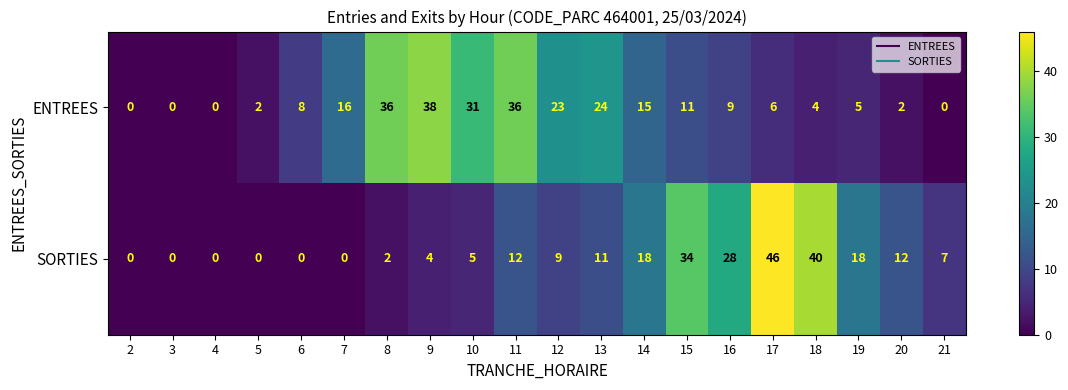

Which series has the widest spread of values?

SORTIES